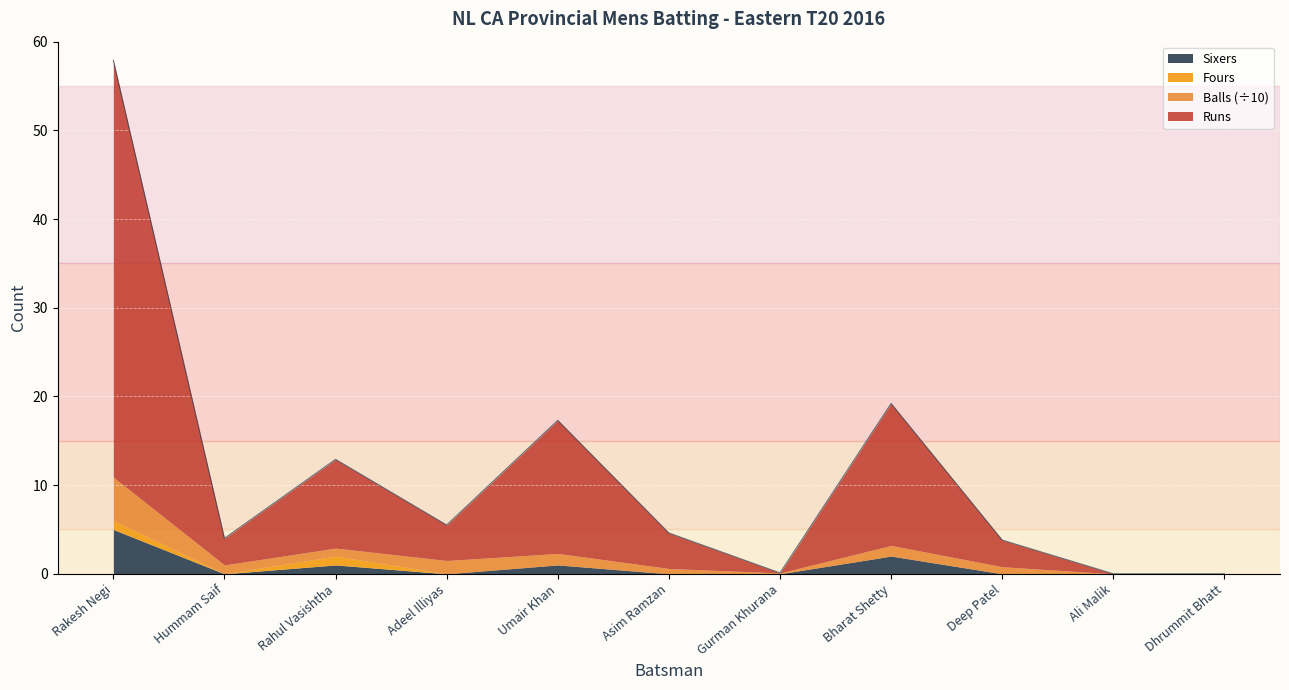

Which category has the highest value in the Sixers series?

Rakesh Negi